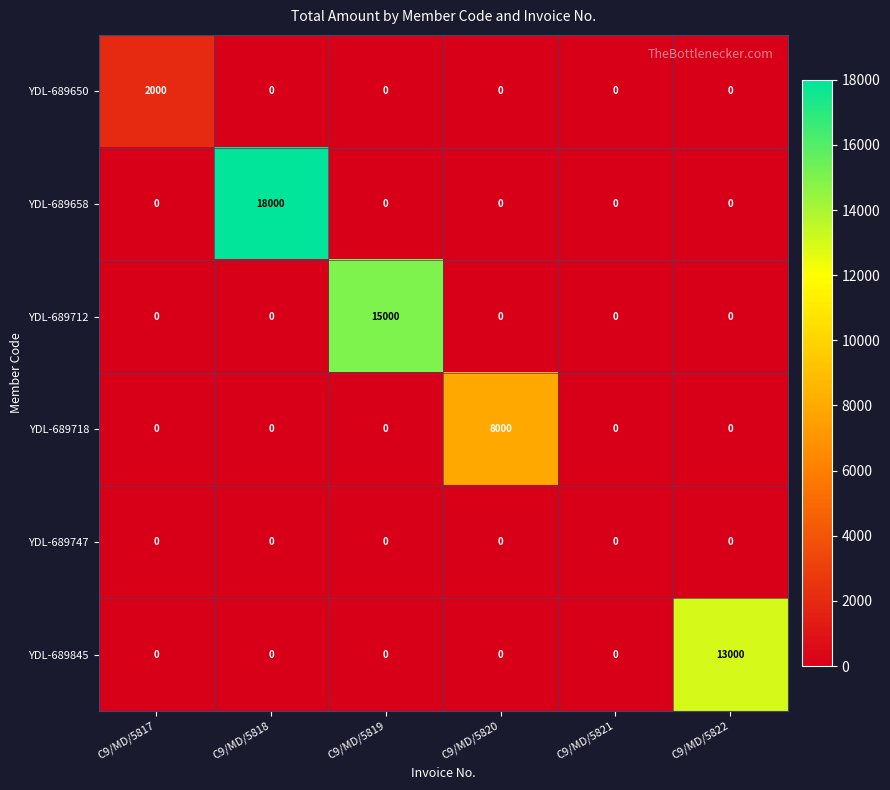

Between C9/MD/5821 and C9/MD/5822, which series saw the biggest shift?

YDL-689845